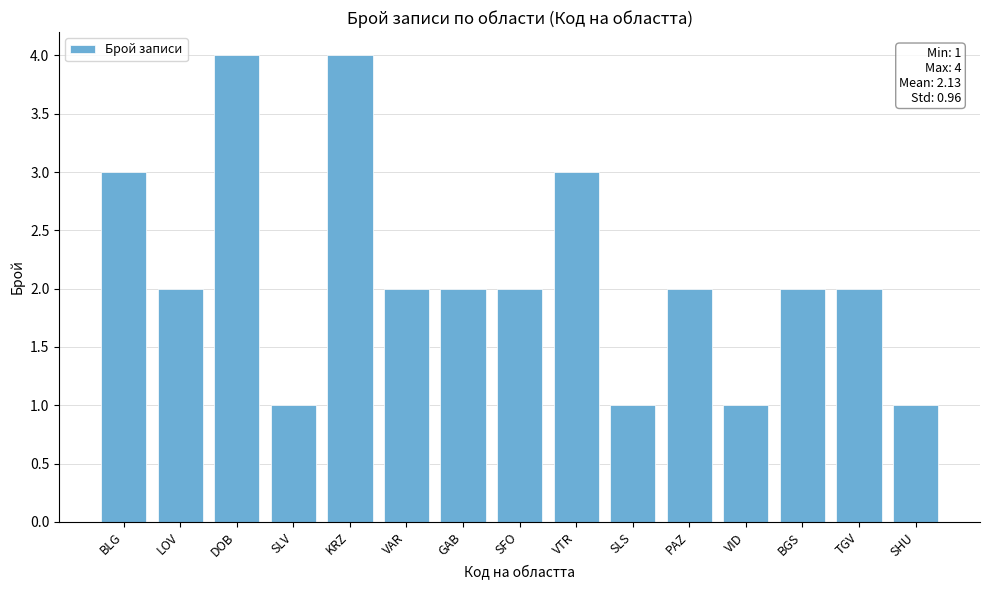

Where does the data first go above 2?

BLG